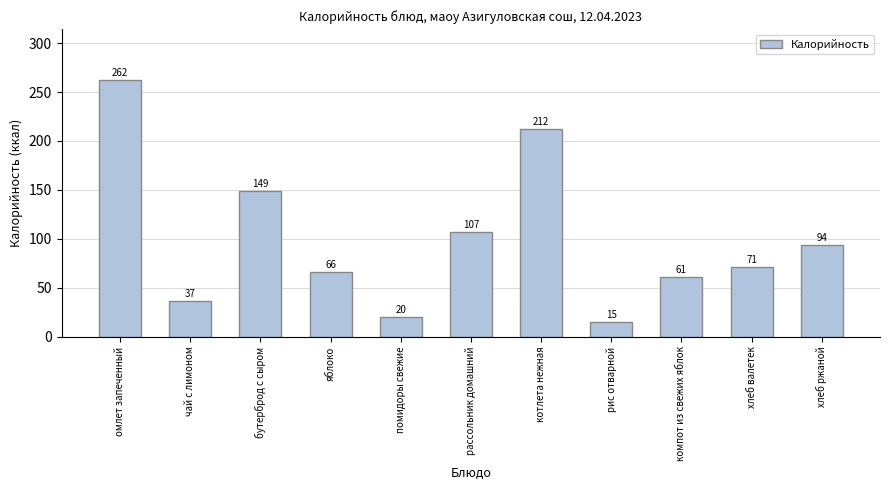

What is the approximate value at котлета нежная, to the nearest 50?

200